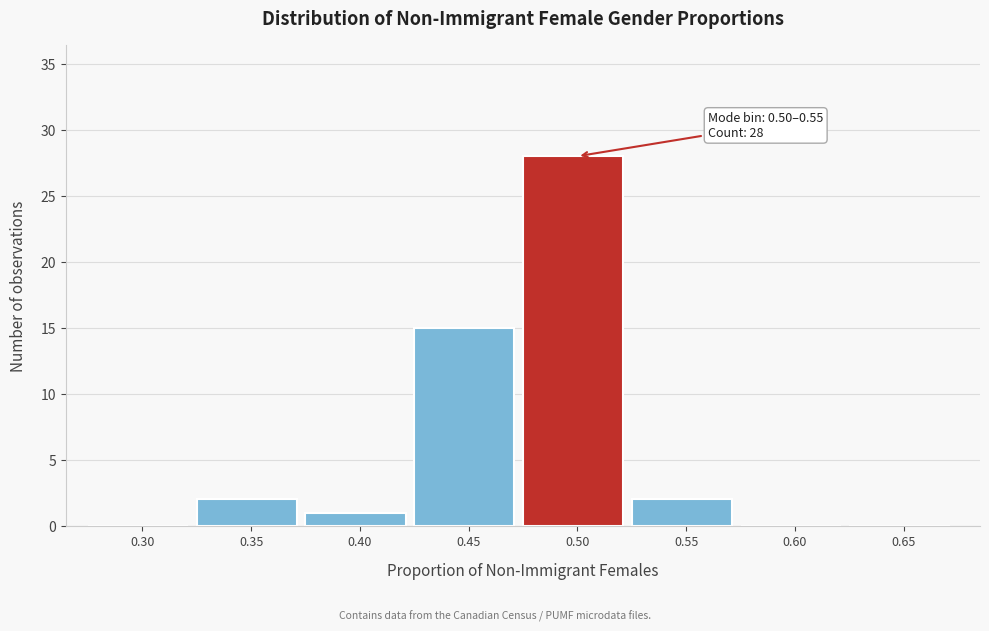

Reading left to right, extract all data points from this chart.

0.30=0	0.35=2	0.40=1	0.45=15	0.50=28	0.55=2	0.60=0	0.65=0